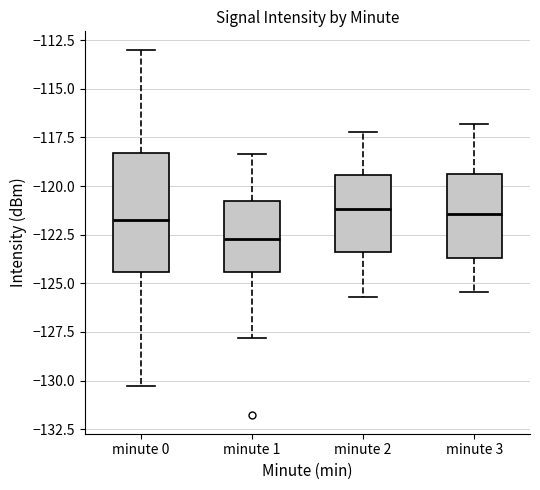

Where is the lower edge of the box for minute 0 on the y-axis? The values are not printed on the chart, so give them approximately, as read against the axis.

-124.5